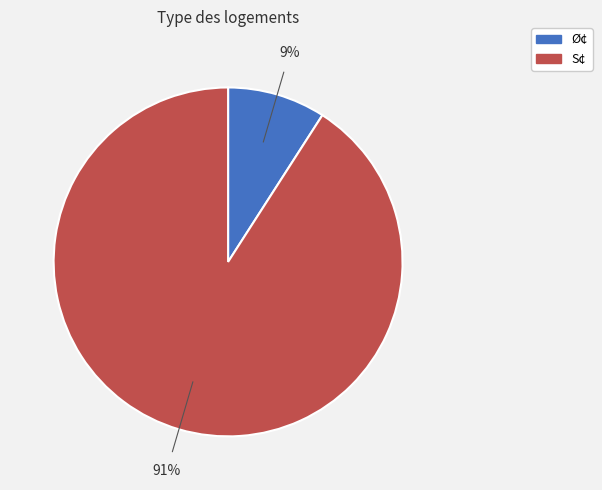

To the nearest percent, what is the difference between the largest and smallest slice percentages?

82%